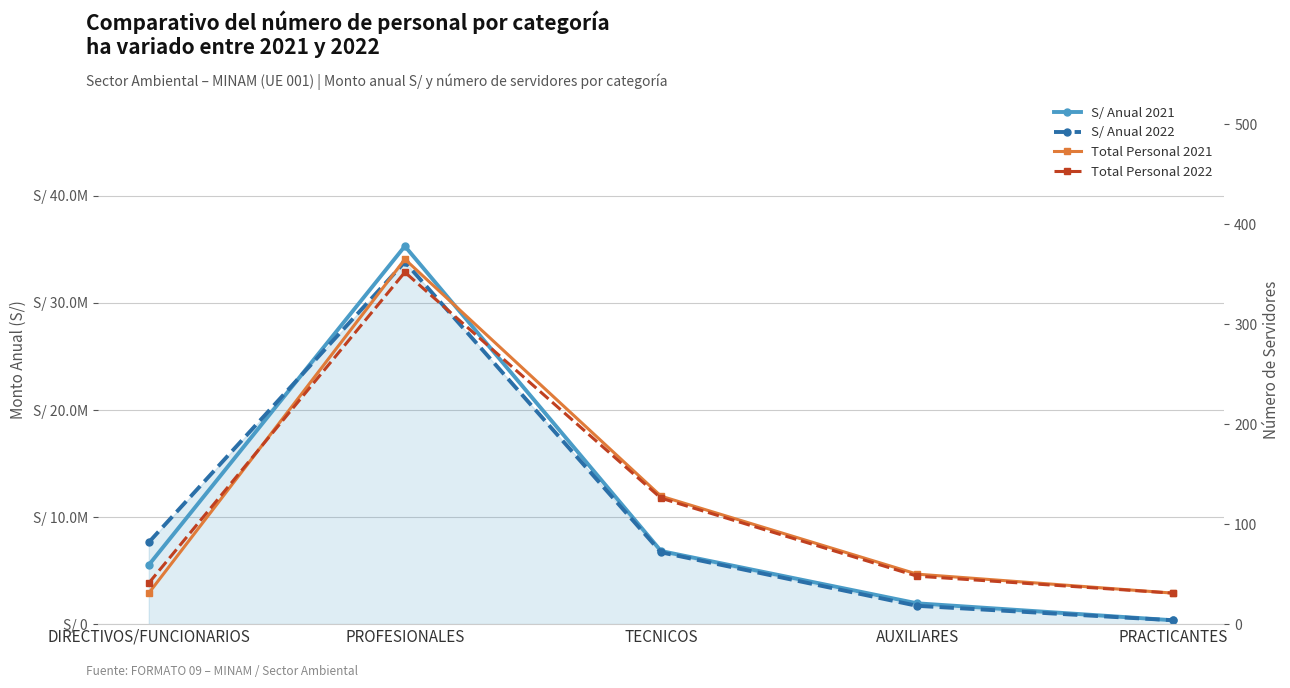

What is the lowest value of the S/ Anual 2022 series?

359541.0